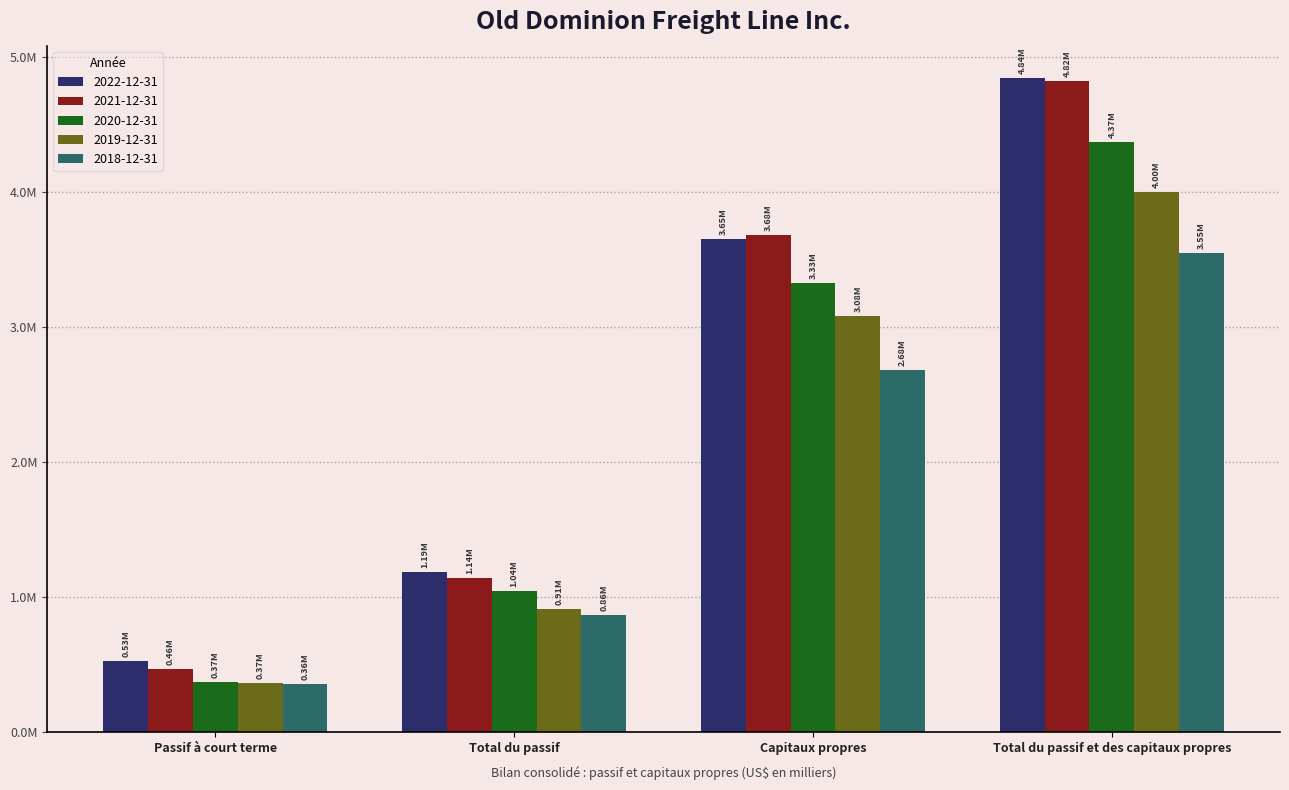

What is the label of the 1st bar from the left?

Passif à court terme